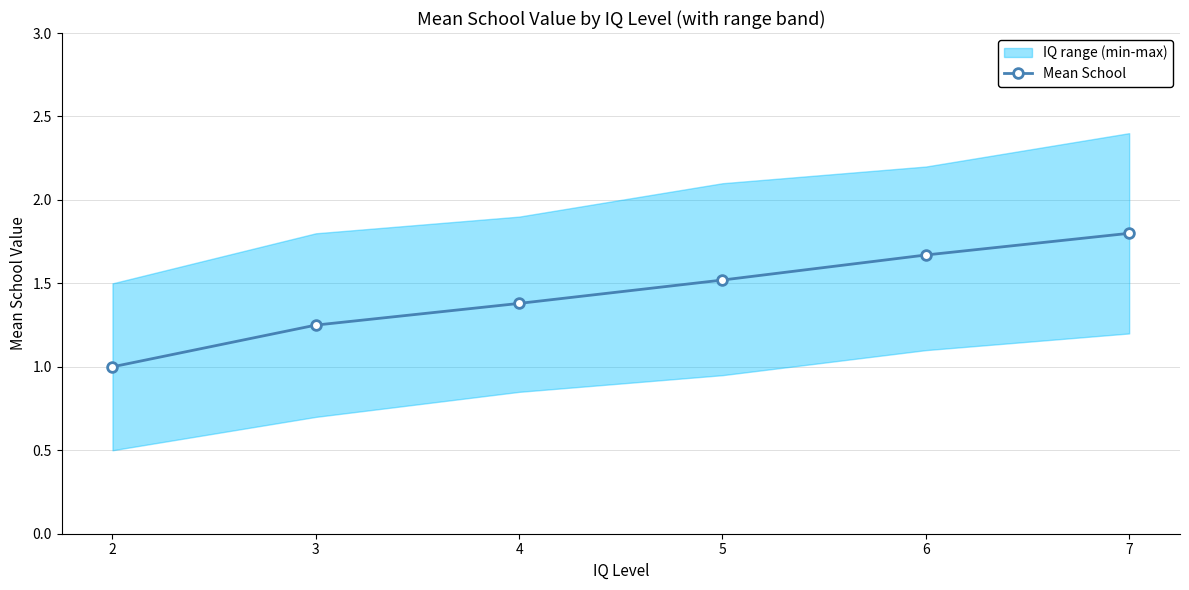

Approximately how many times larger is the value at 2 compared to 4?

0.7